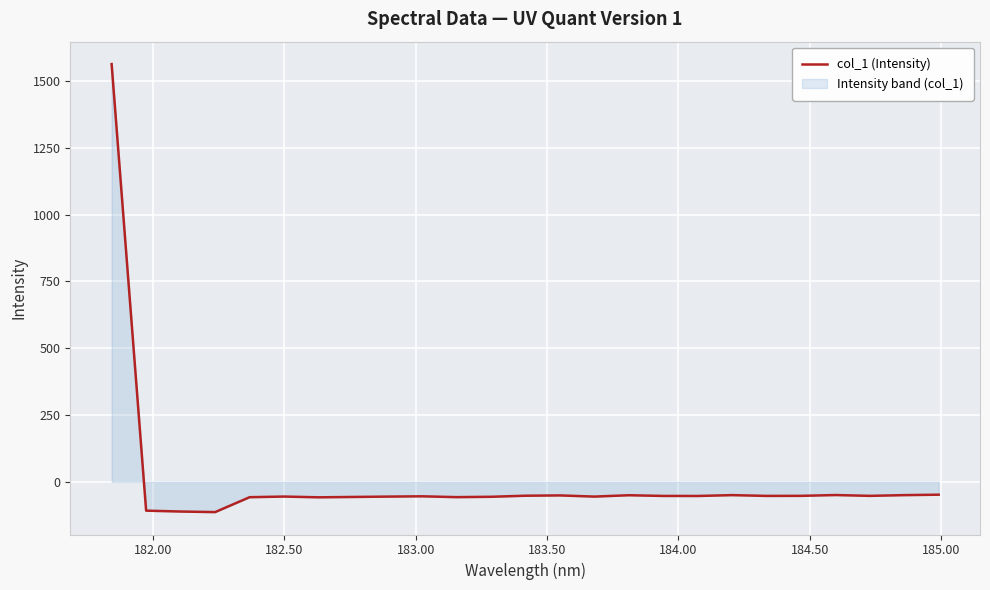

What is the sum of all values?

107.7